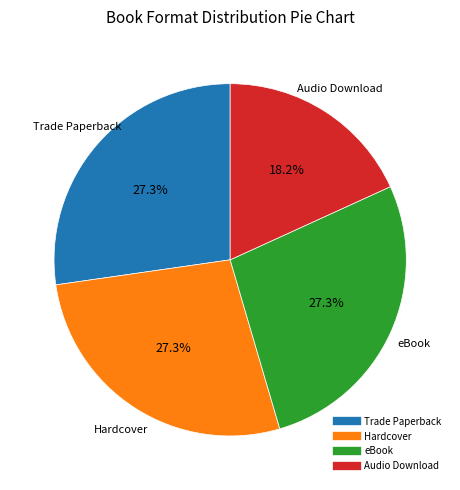

To the nearest percent, what is the difference between the largest and smallest slice percentages?

9%